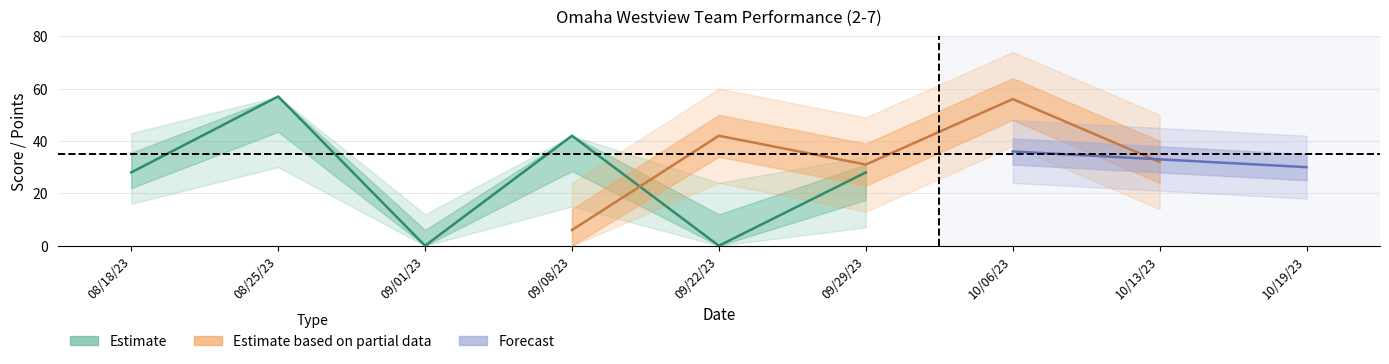

The SCORE series shows 28 at 08/18/23. True or false?

True